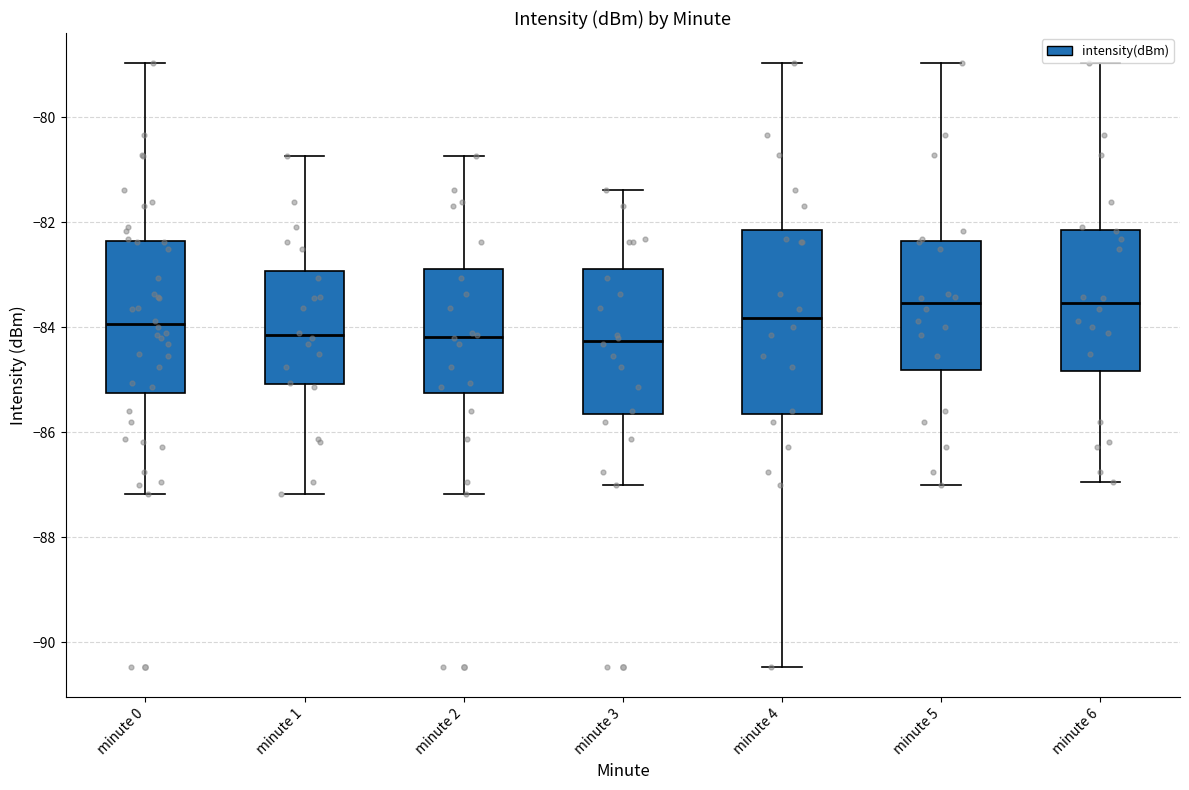

Which box is the tallest, from its lower edge to its upper edge?

minute 4